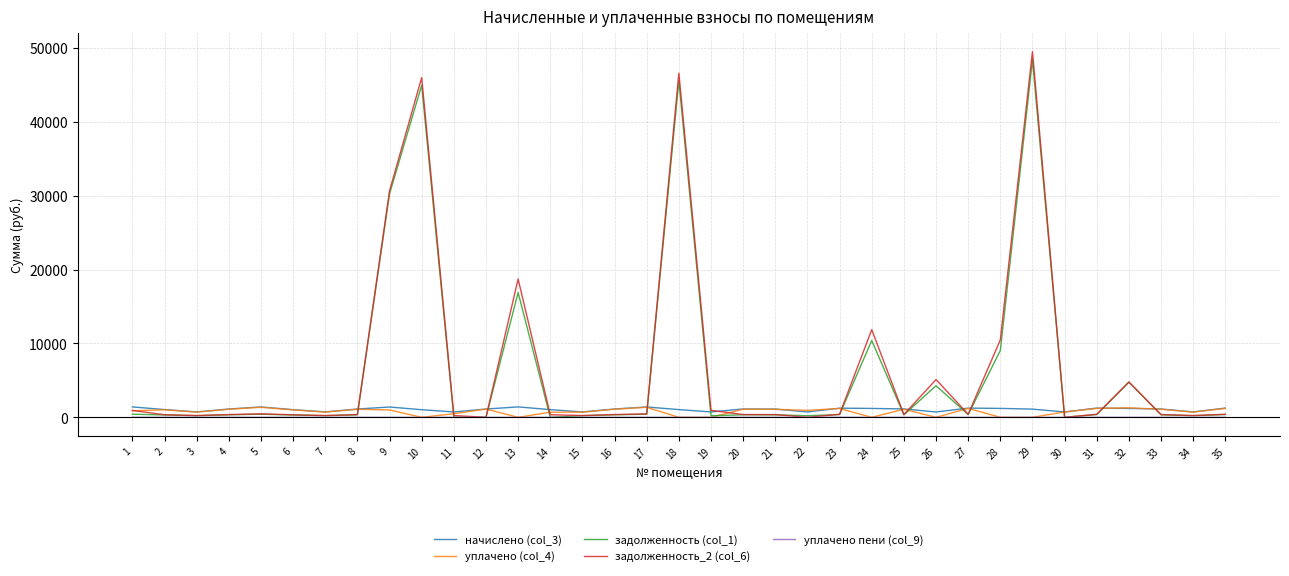

The value of задолженность (col_1) at 26 is 4277.5. True or false?

True